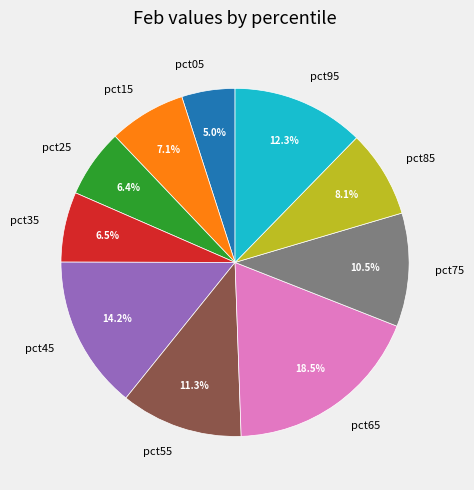

To the nearest percent, what is the difference between the largest and smallest slice percentages?

14%